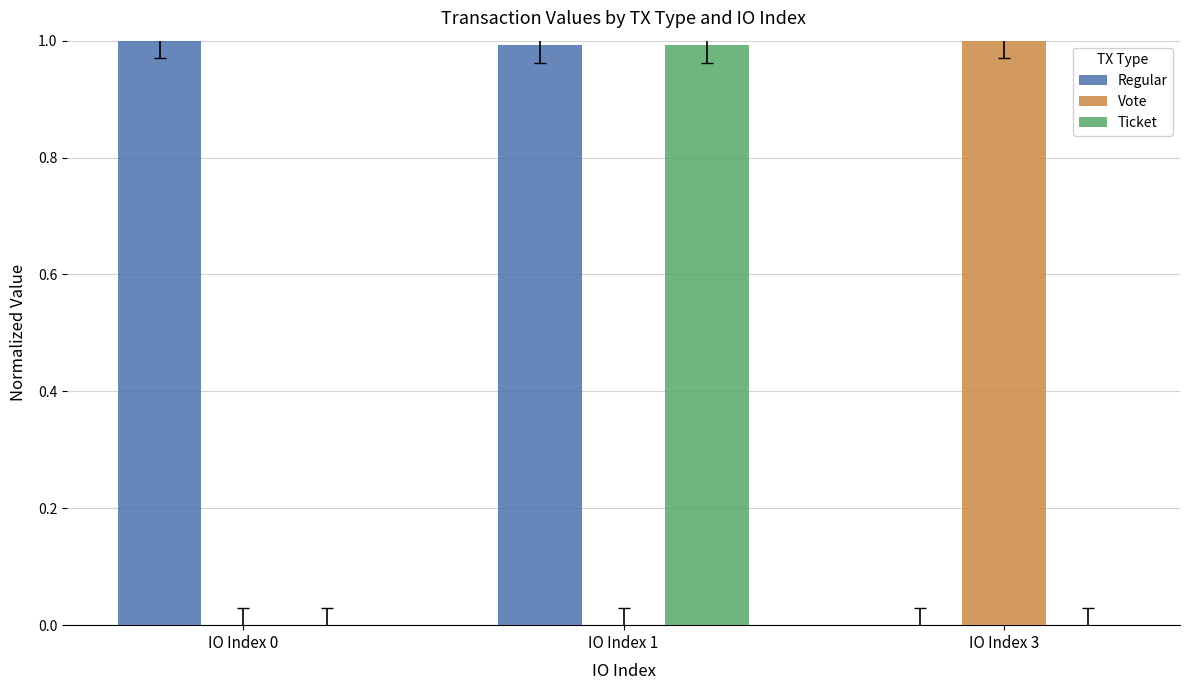

What is the total value across all series at IO Index 3?

1.0